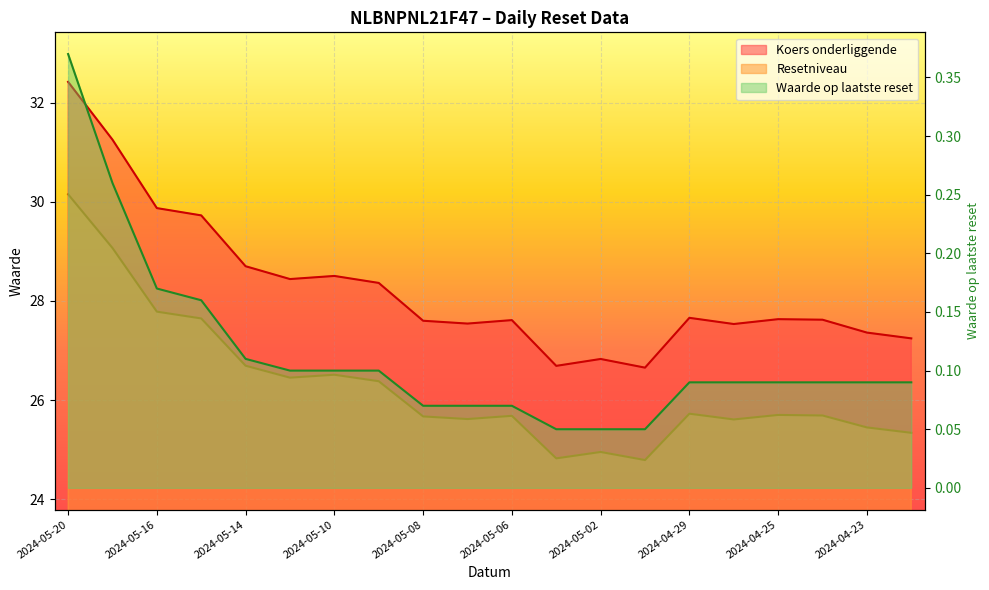

What is the greatest value displayed?

32.4